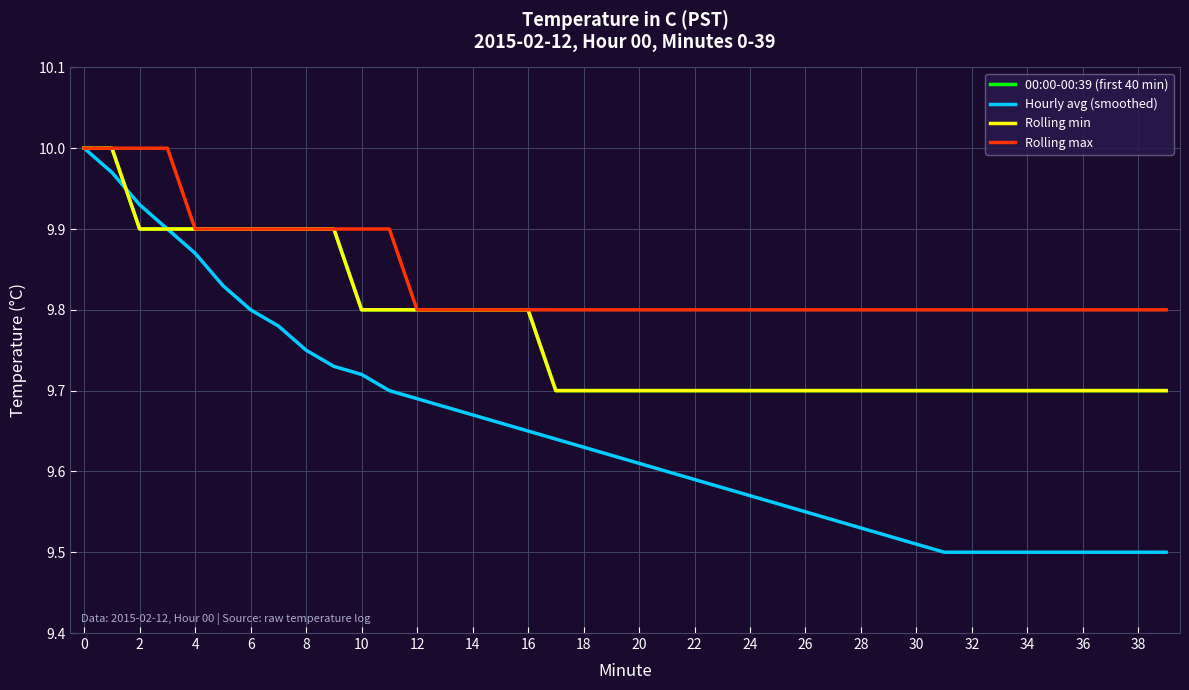

True or false: 00:00-00:39 (first 40 min) and Rolling min cross at least once.

False